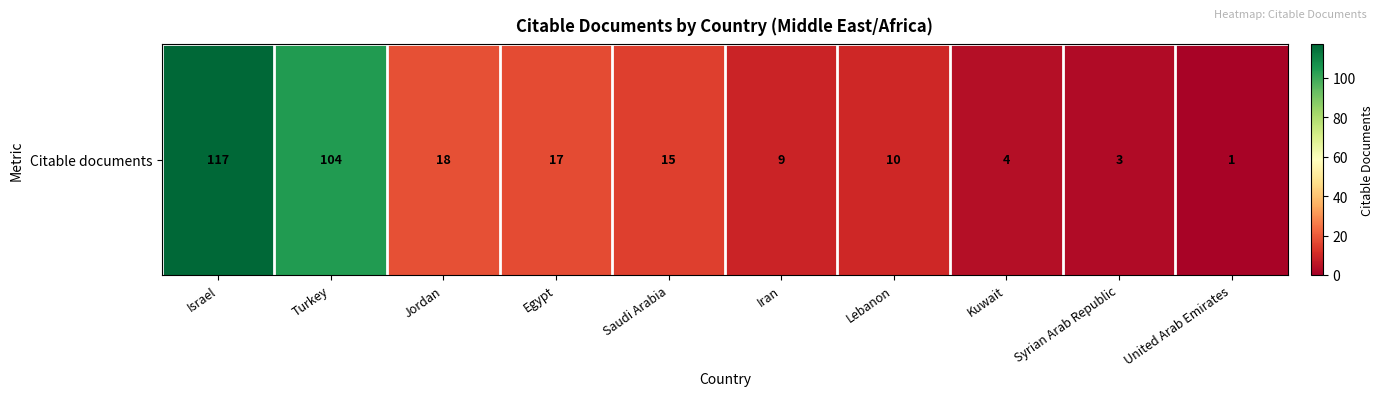

What is the difference between the values at Syrian Arab Republic and Kuwait?

1